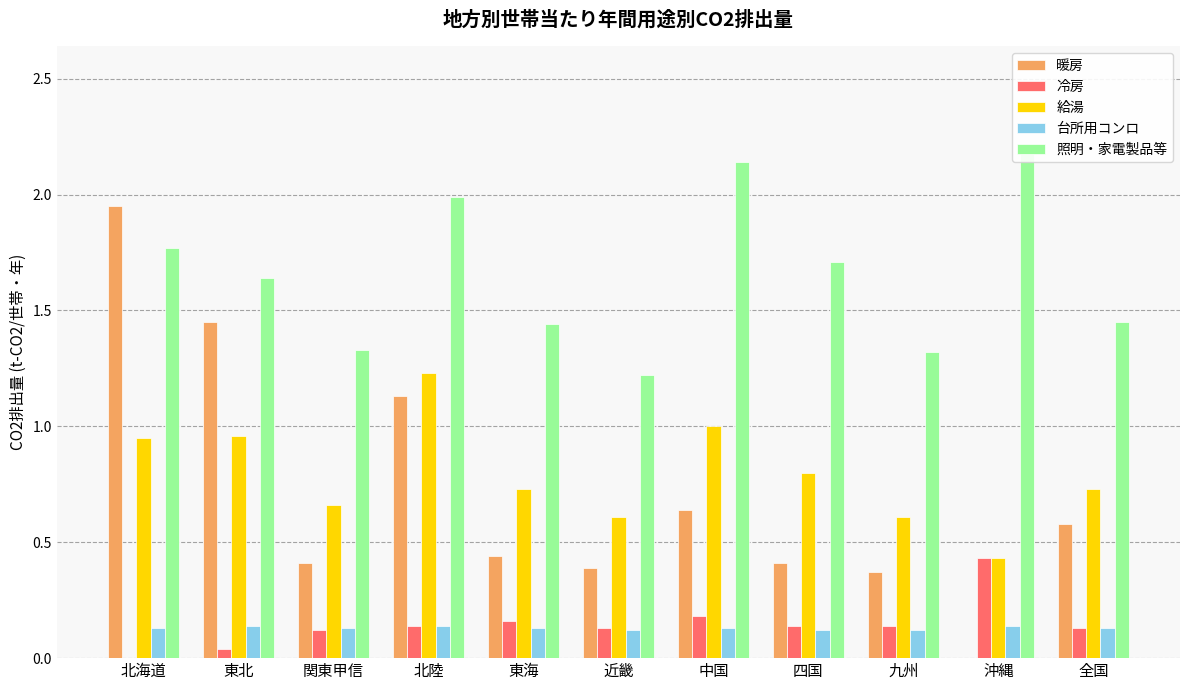

Reading left to right, transcribe all the data shown in this chart.

暖房: 1.9	1.4	0.4	1.1	0.4	0.4	0.6	0.4	0.4	0.0	0.6
冷房: 0.0	0.0	0.1	0.1	0.2	0.1	0.2	0.1	0.1	0.4	0.1
給湯: 0.9	1.0	0.7	1.2	0.7	0.6	1.0	0.8	0.6	0.4	0.7
台所用コンロ: 0.1	0.1	0.1	0.1	0.1	0.1	0.1	0.1	0.1	0.1	0.1
照明・家電製品等: 1.8	1.6	1.3	2.0	1.4	1.2	2.1	1.7	1.3	2.2	1.4